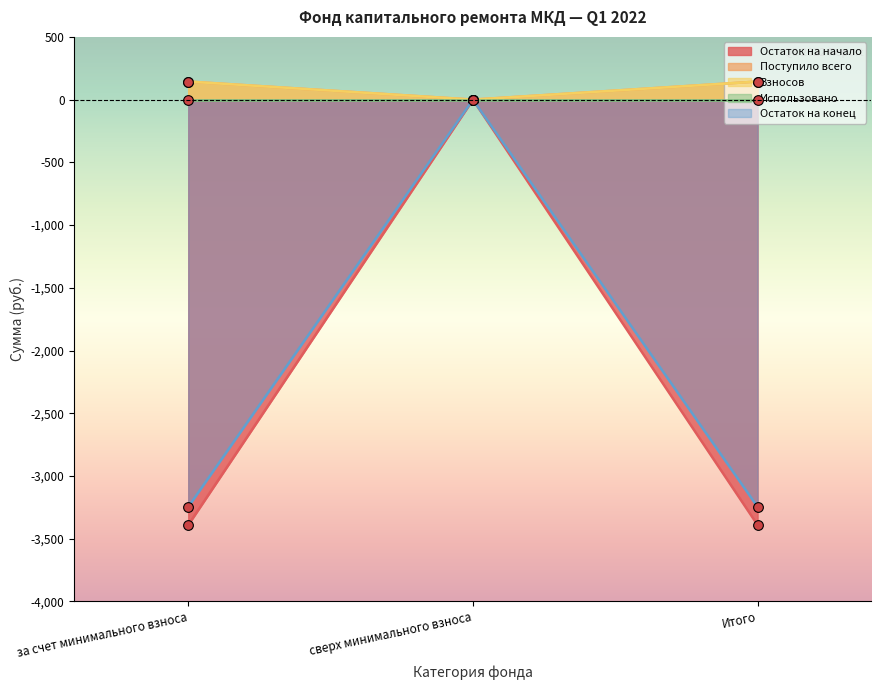

What is the sum of all Поступило всего values?

288.2